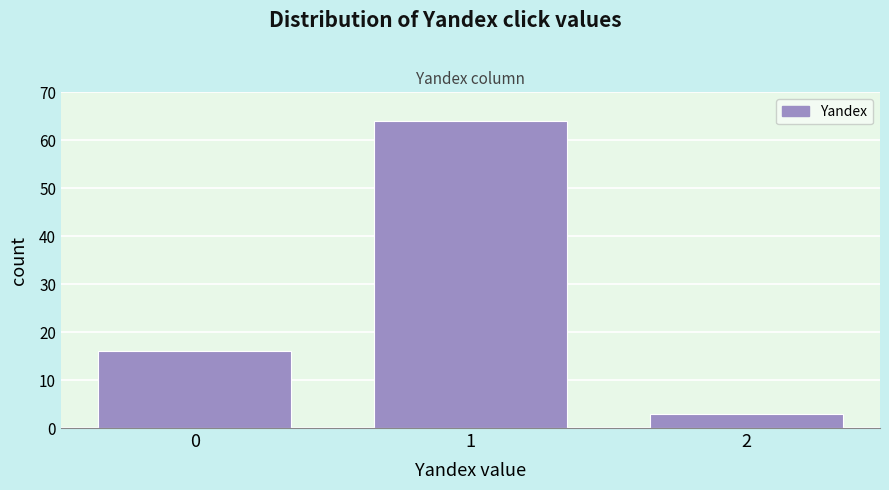

Reading left to right, list all the values displayed in this chart.

16	64	3